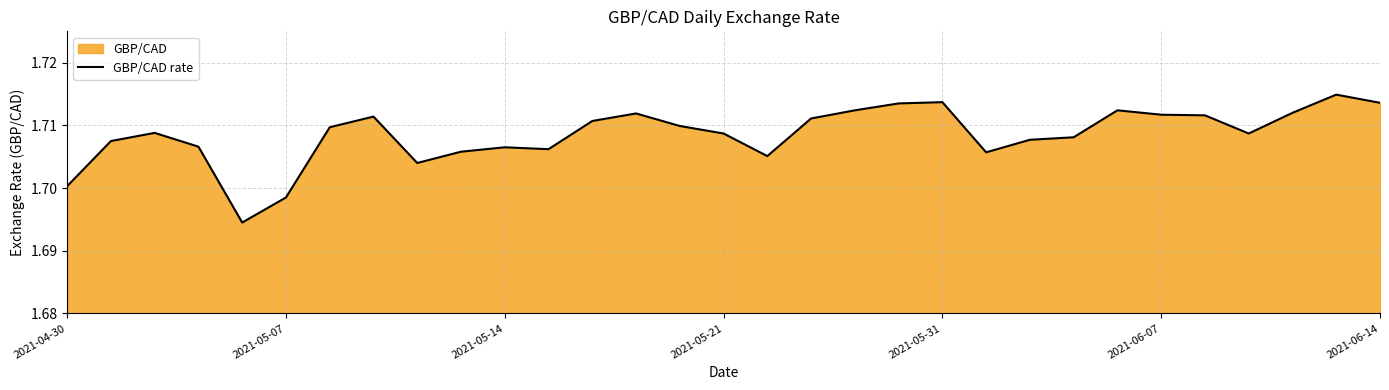

Approximately how many times larger is the value at 27 compared to 7?

1.0